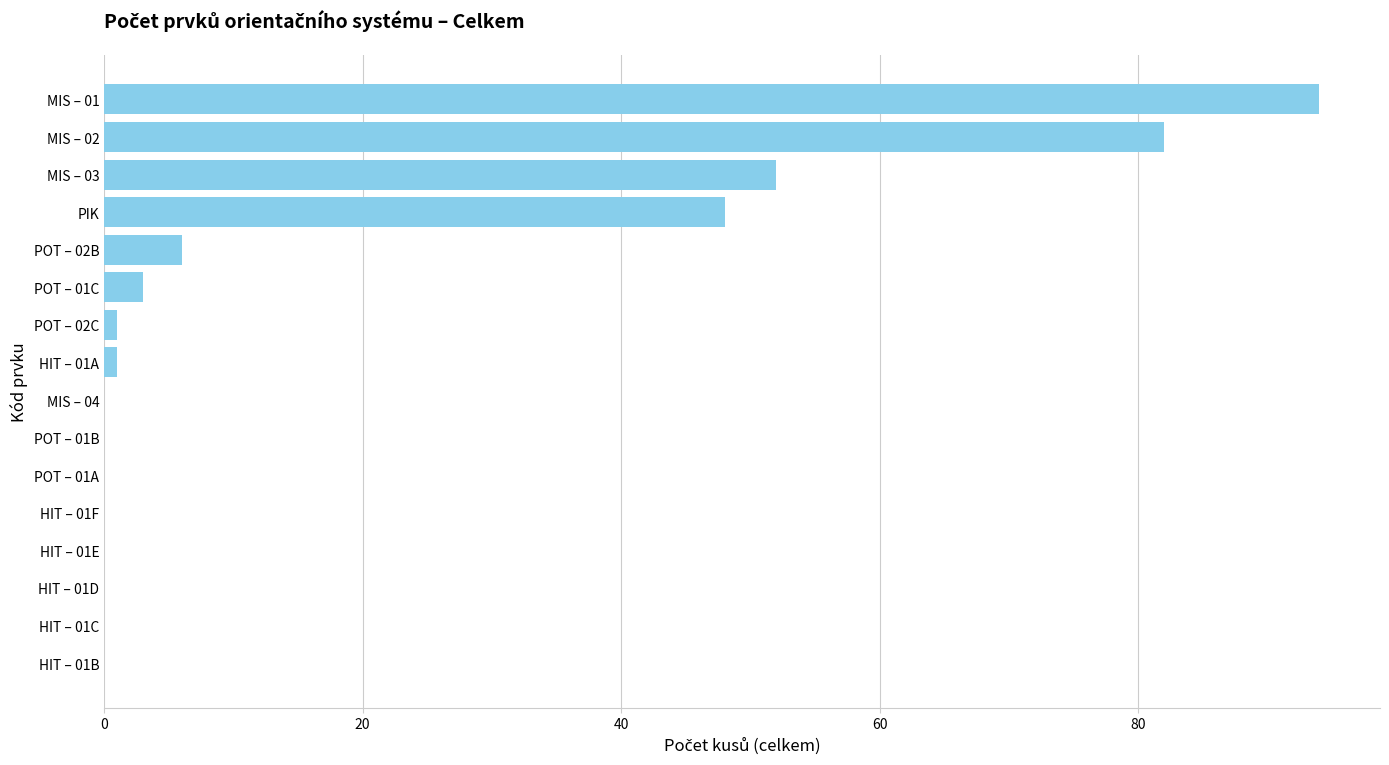

What is the average value?

18